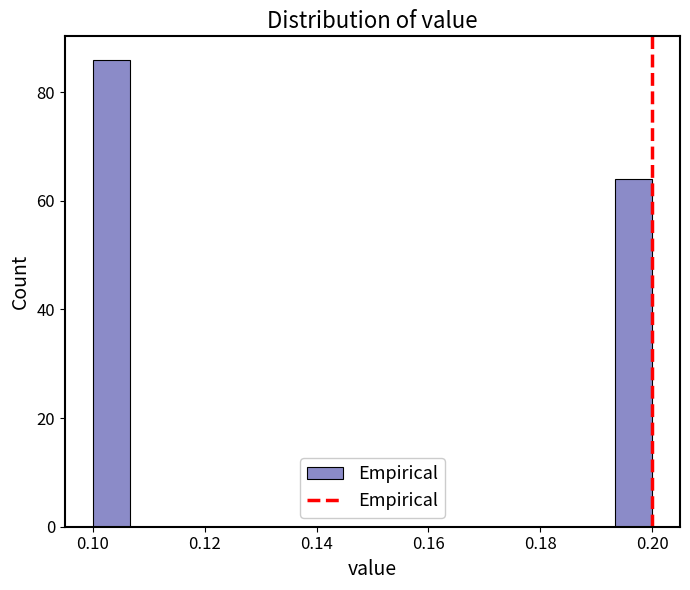

Around what value on the x-axis is the tallest bar? Give the approximate position of its centre, as read against the axis.

0.104